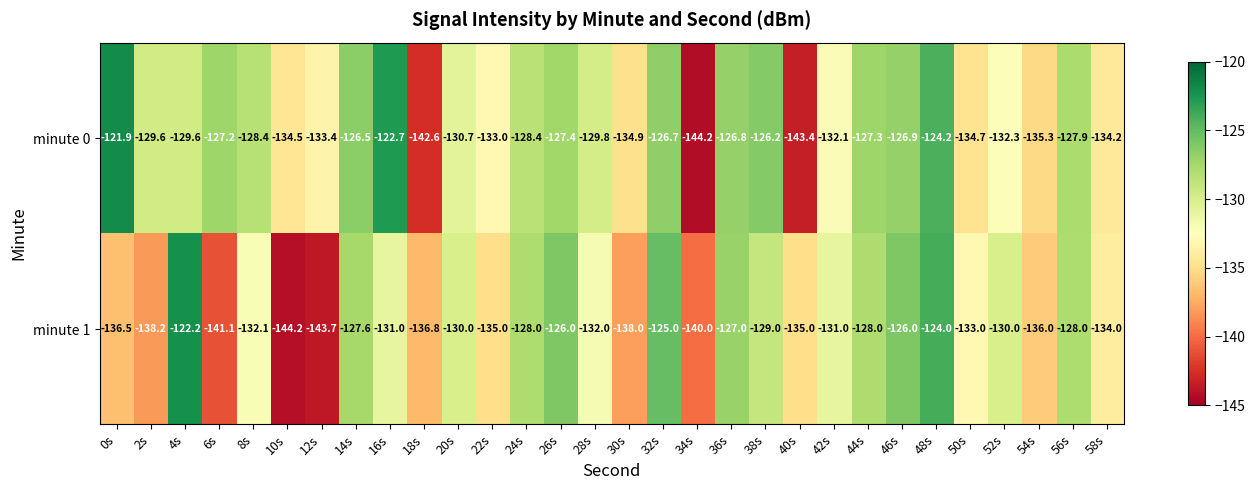

List the series in order of their peak value, highest first.

minute 0, minute 1